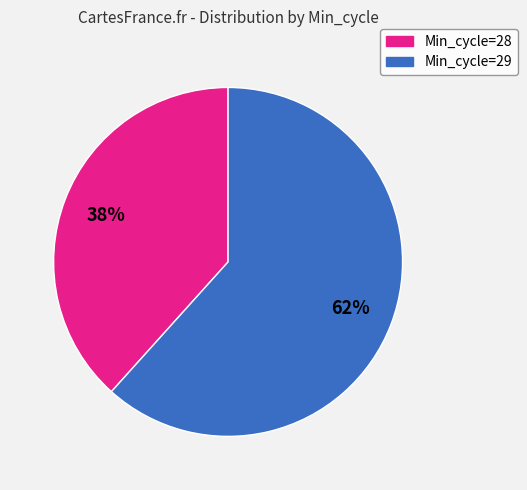

How many segments does this pie chart have?

2